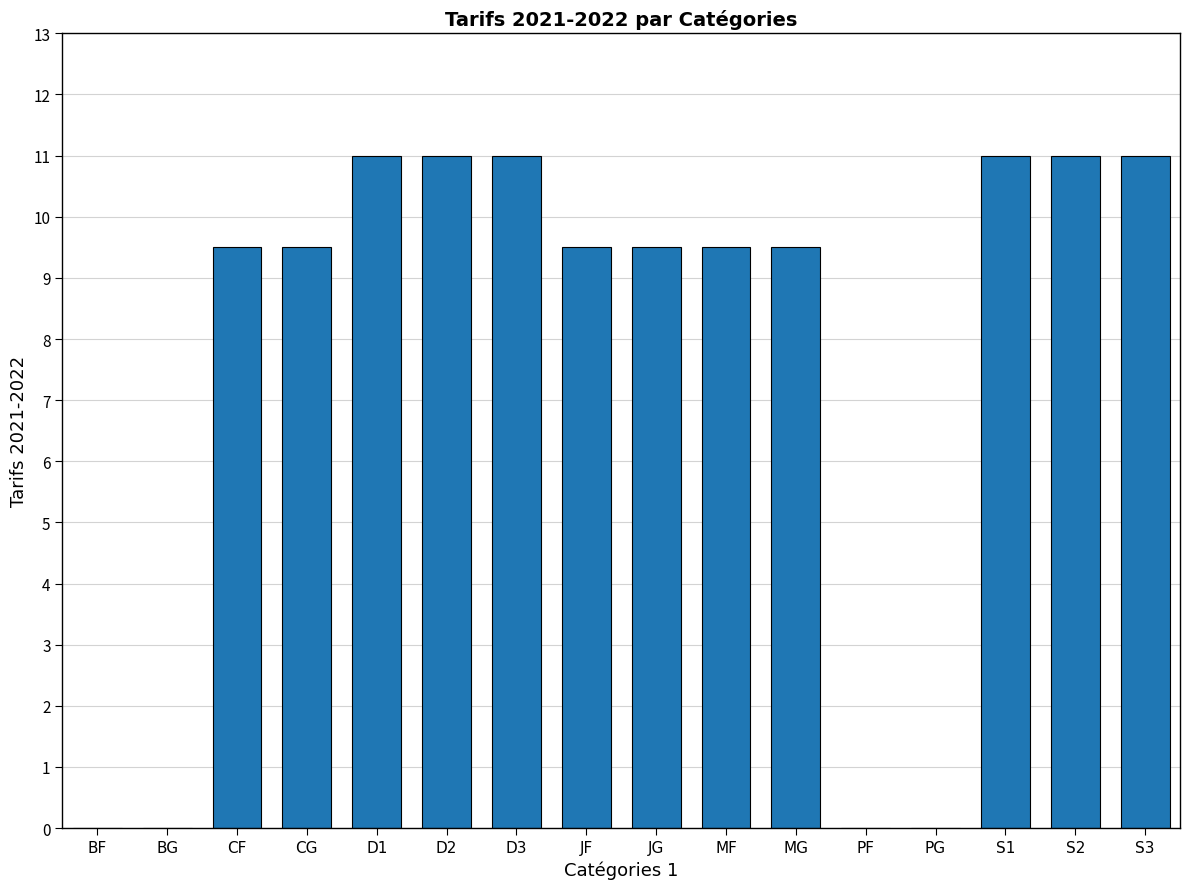

Between D2 and MF, which is larger?

D2